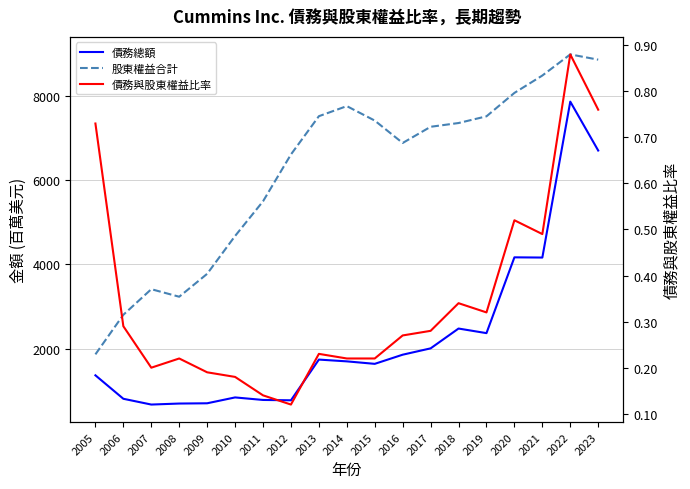

Reading left to right, extract all data points from this chart.

債務總額: 2005=1367.0	2006=811.0	2007=674.0	2008=698.0	2009=704.0	2010=843.0	2011=783.0	2012=775.0	2013=1740.0	2014=1698.0	2015=1639.0	2016=1856.0	2017=2006.0	2018=2476.0	2019=2367.0	2020=4164.0	2021=4159.0	2022=7855.0	2023=6696.0
股東權益合計: 2005=1864.0	2006=2802.0	2007=3409.0	2008=3230.0	2009=3773.0	2010=4670.0	2011=5492.0	2012=6603.0	2013=7510.0	2014=7749.0	2015=7406.0	2016=6875.0	2017=7259.0	2018=7348.0	2019=7507.0	2020=8062.0	2021=8474.0	2022=8975.0	2023=8850.0
債務與股東權益比率: 2005=0.7	2006=0.3	2007=0.2	2008=0.2	2009=0.2	2010=0.2	2011=0.1	2012=0.1	2013=0.2	2014=0.2	2015=0.2	2016=0.3	2017=0.3	2018=0.3	2019=0.3	2020=0.5	2021=0.5	2022=0.9	2023=0.8